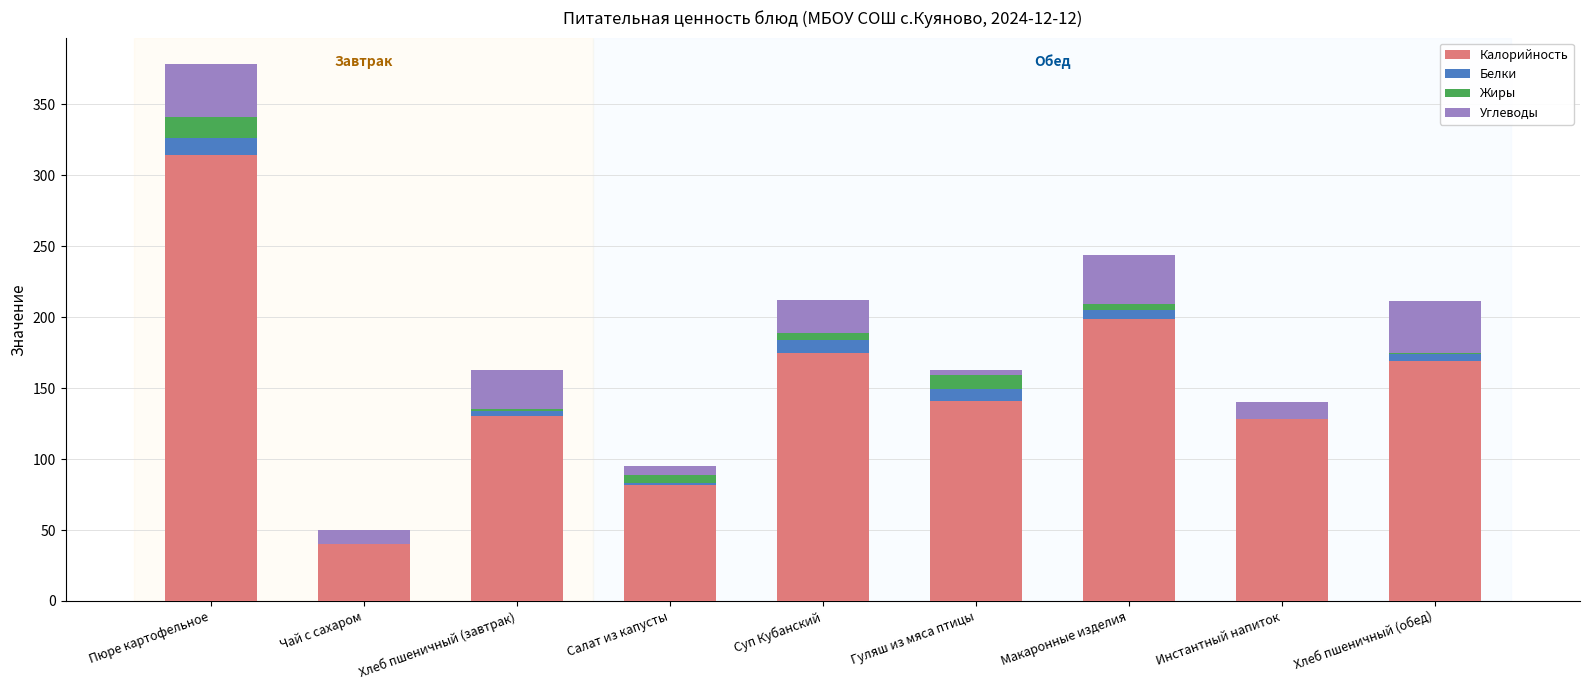

The Калорийность series shows 221 at Гуляш из мяса птицы. True or false?

False